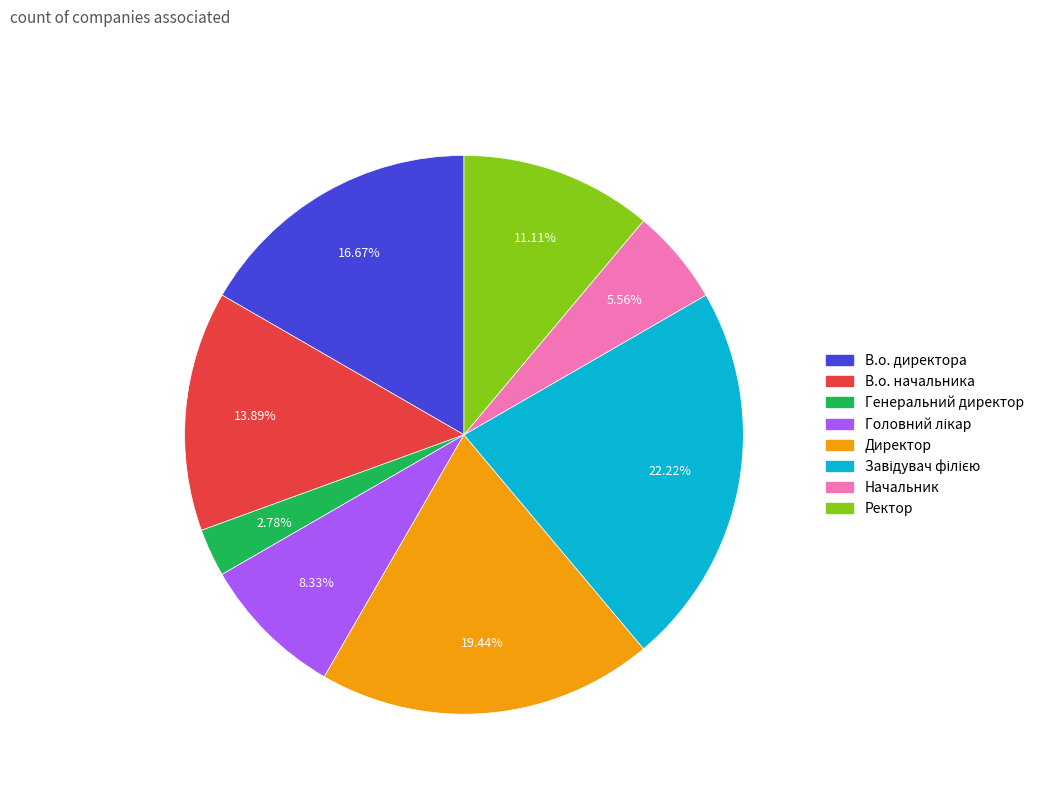

Do В.о. директора and Директор together represent more than half of the pie?

No